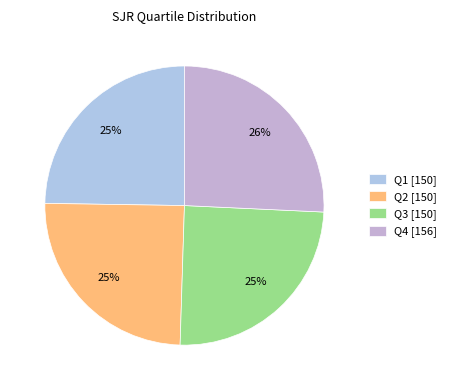

The Q1 slice represents 11% of the pie. True or false?

False